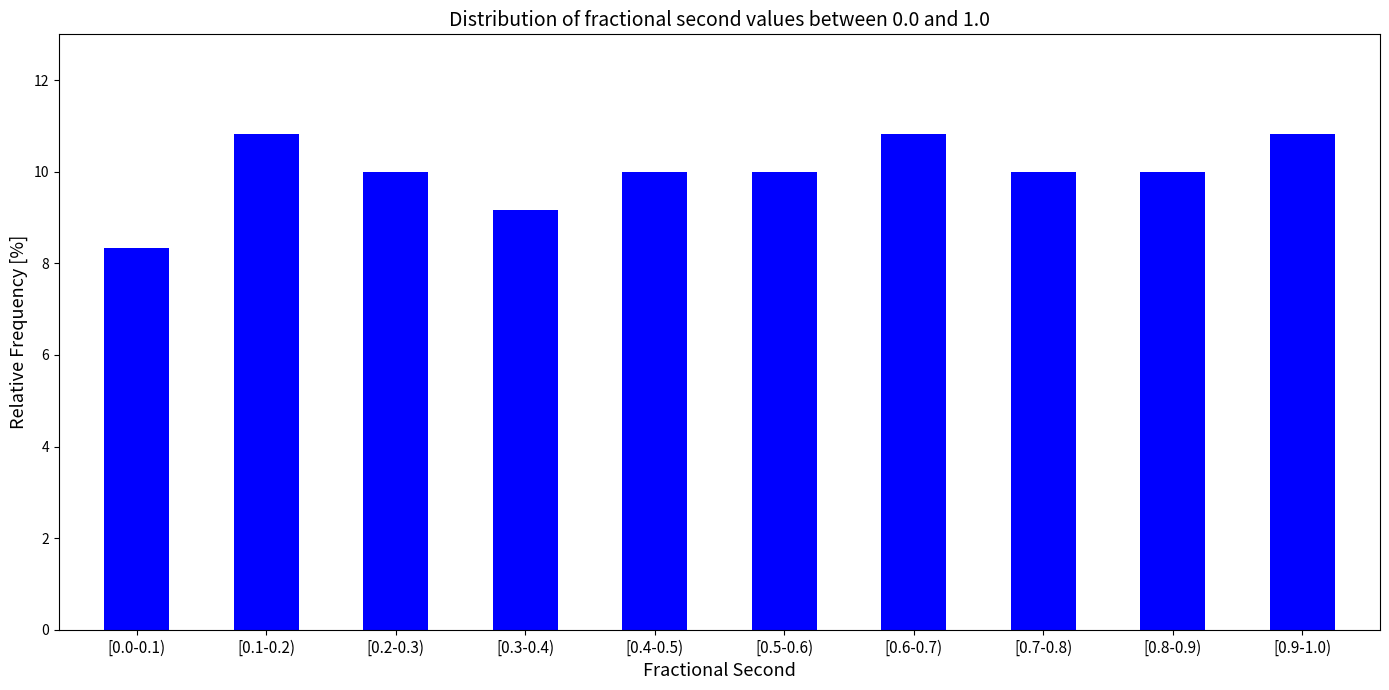

Reading left to right, what are all the values shown in this chart?

[0.0-0.1)=8.3	[0.1-0.2)=10.8	[0.2-0.3)=10.0	[0.3-0.4)=9.2	[0.4-0.5)=10.0	[0.5-0.6)=10.0	[0.6-0.7)=10.8	[0.7-0.8)=10.0	[0.8-0.9)=10.0	[0.9-1.0)=10.8